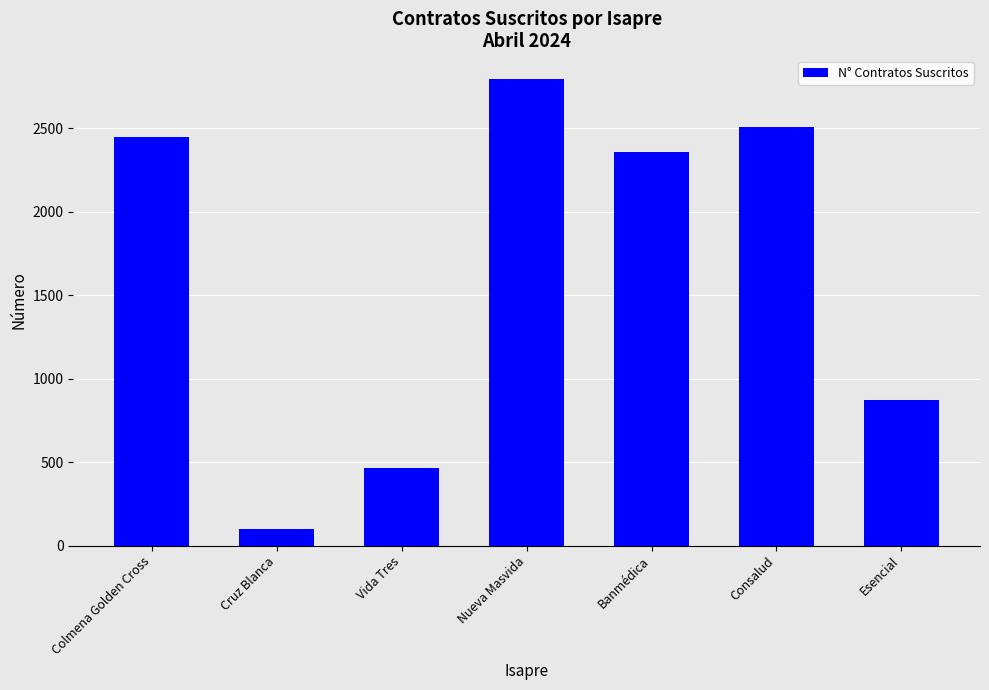

What is the difference between the maximum and minimum values?

2697